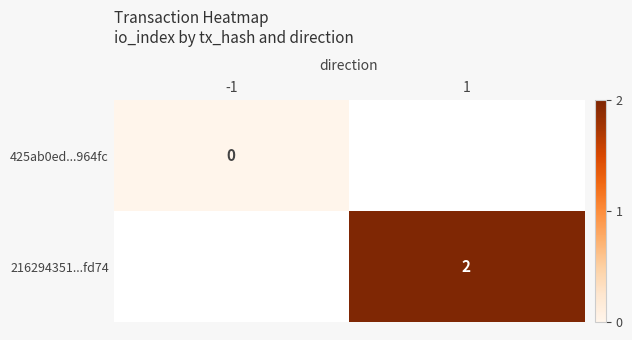

The value of 216294351...fd74 at 1 is 2. True or false?

True